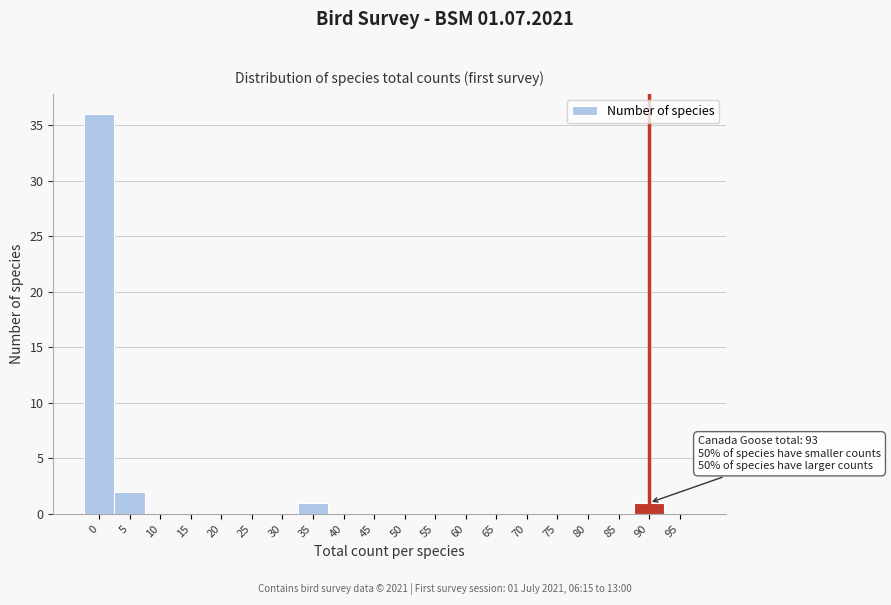

Reading right to left, extract all data points from this chart.

95=0	90=1	85=0	80=0	75=0	70=0	65=0	60=0	55=0	50=0	45=0	40=0	35=1	30=0	25=0	20=0	15=0	10=0	5=2	0=36